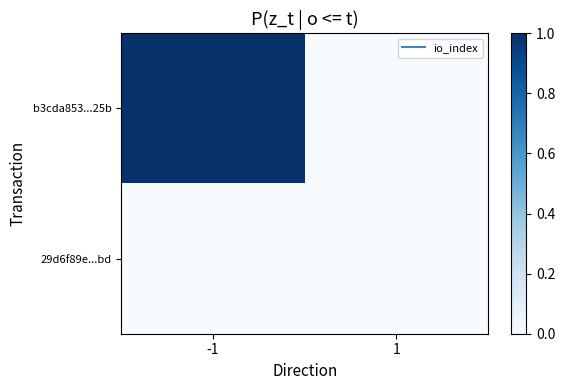

How many data points does each series have?

2